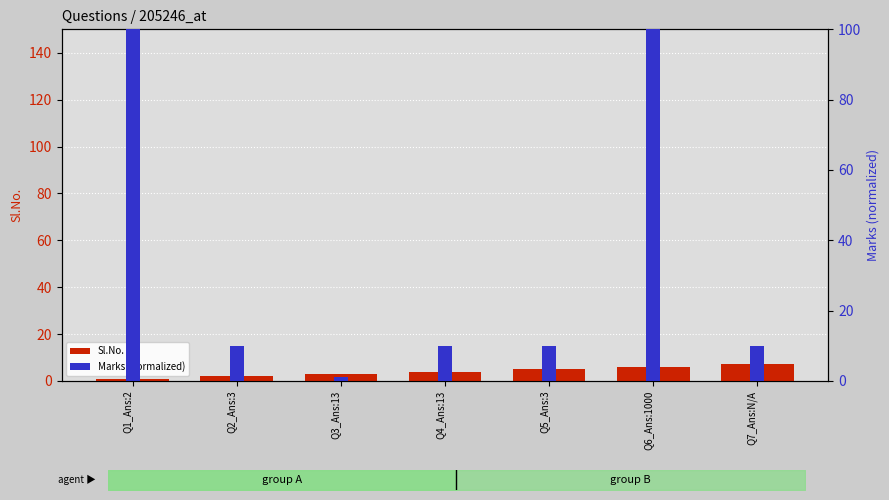

Rank the series by their average value, from highest to lowest.

Marks, Sl.No.